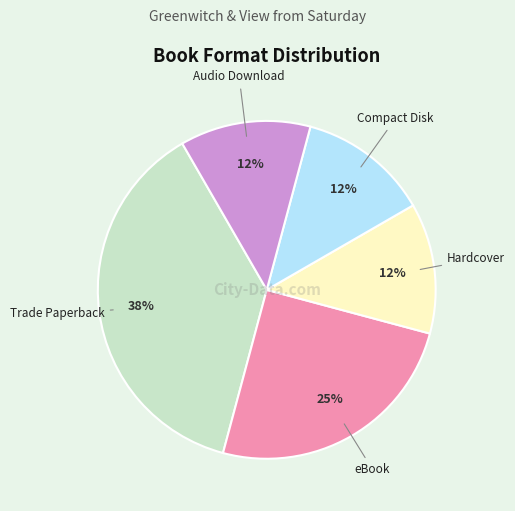

Is there any slice that represents more than half of the pie?

No